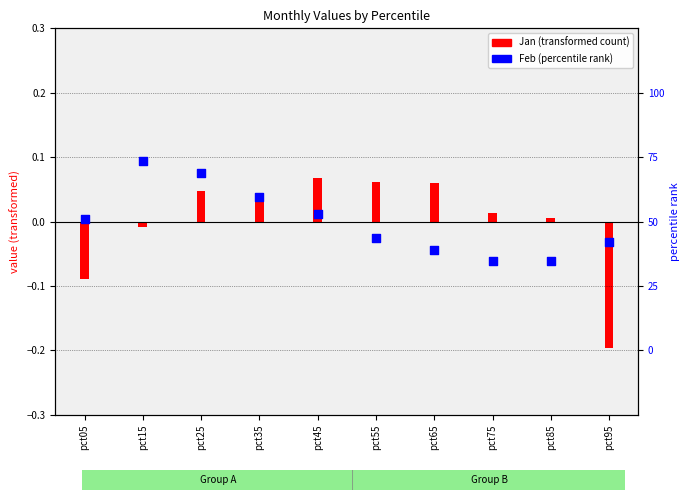

What is the change in value from pct25 to pct75?

-0.1